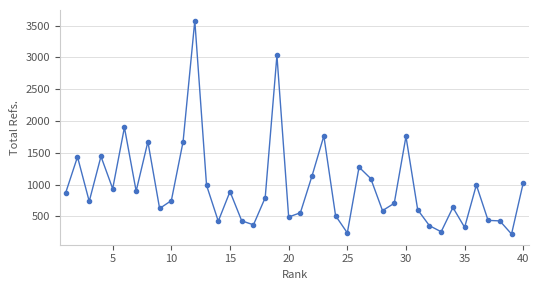

True or false: the data has more than 2 interior local peaks.

True